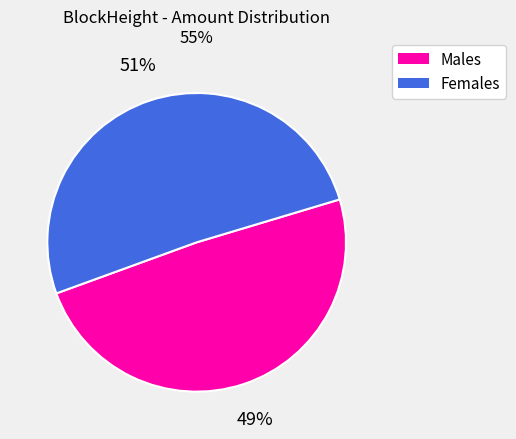

How many slices are in this pie chart?

2